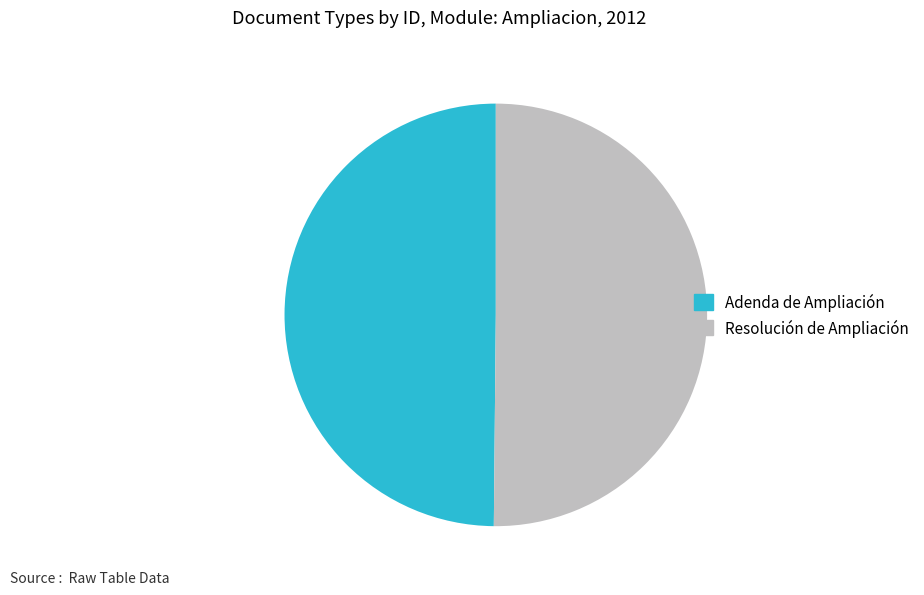

Is the sum of Resolución de Ampliación and Adenda de Ampliación greater than half?

Yes